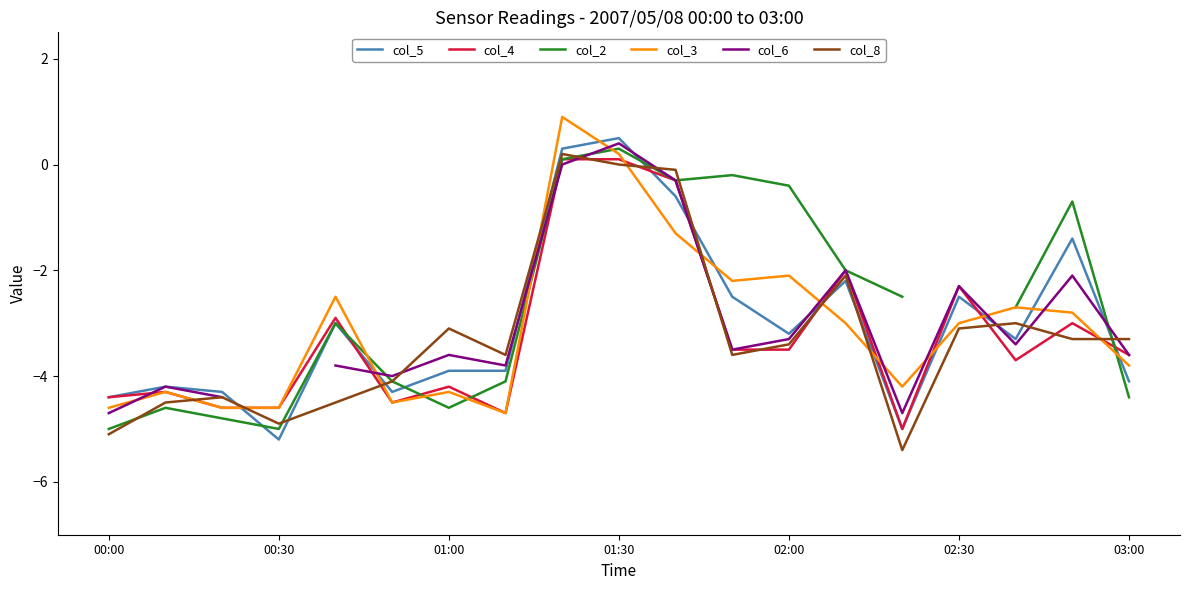

Where is the first local minimum for col_8?

00:30